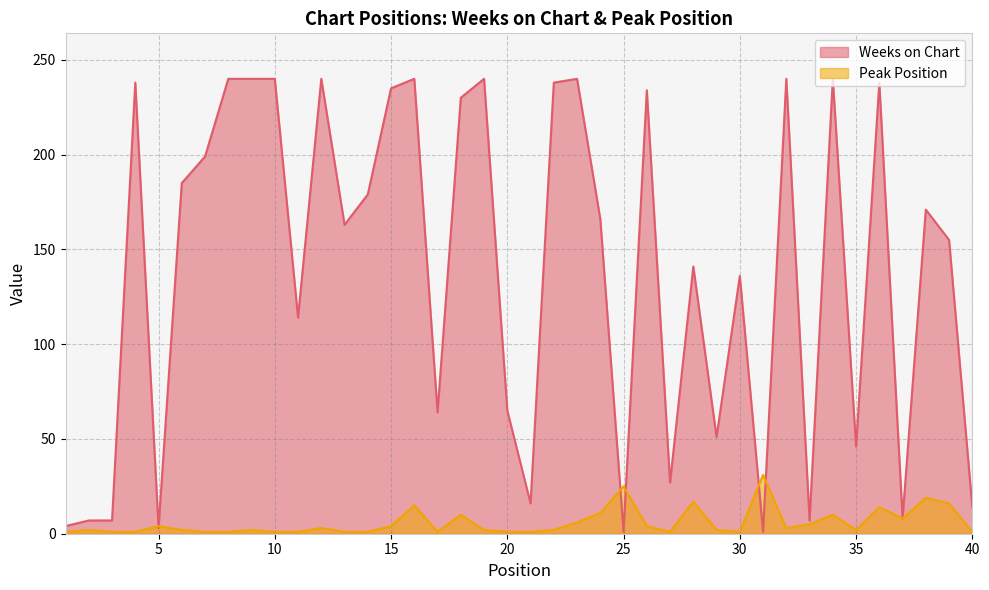

How many values in the Peak Position series exceed 2?

18